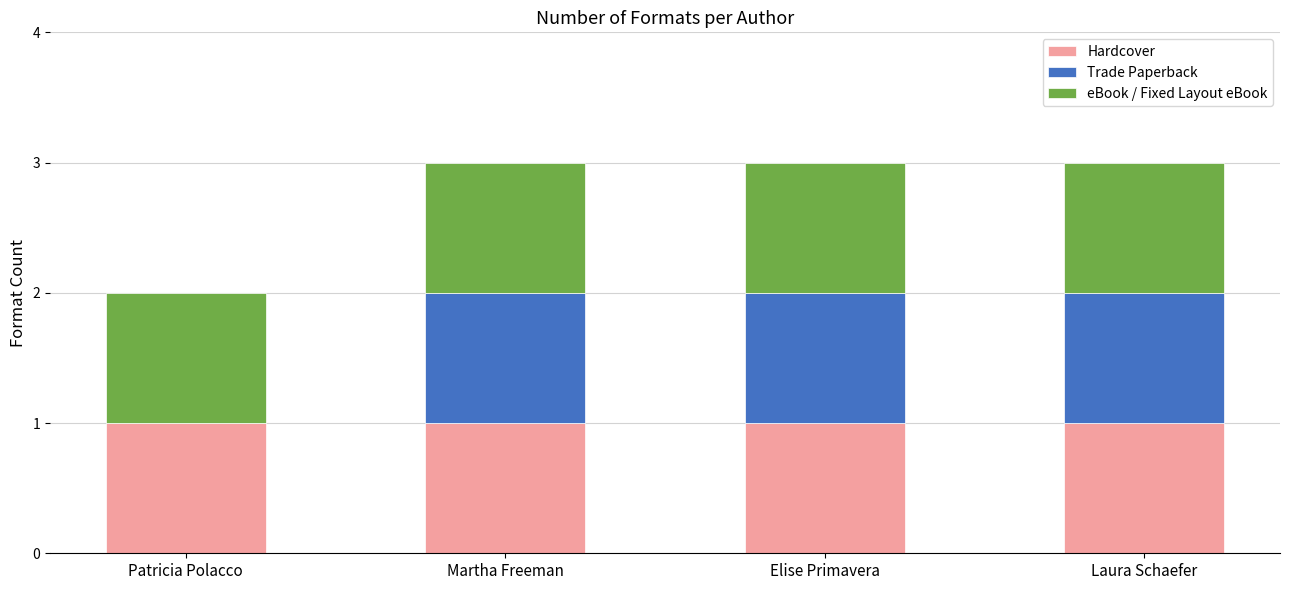

What is the total value across all series at Elise Primavera?

3